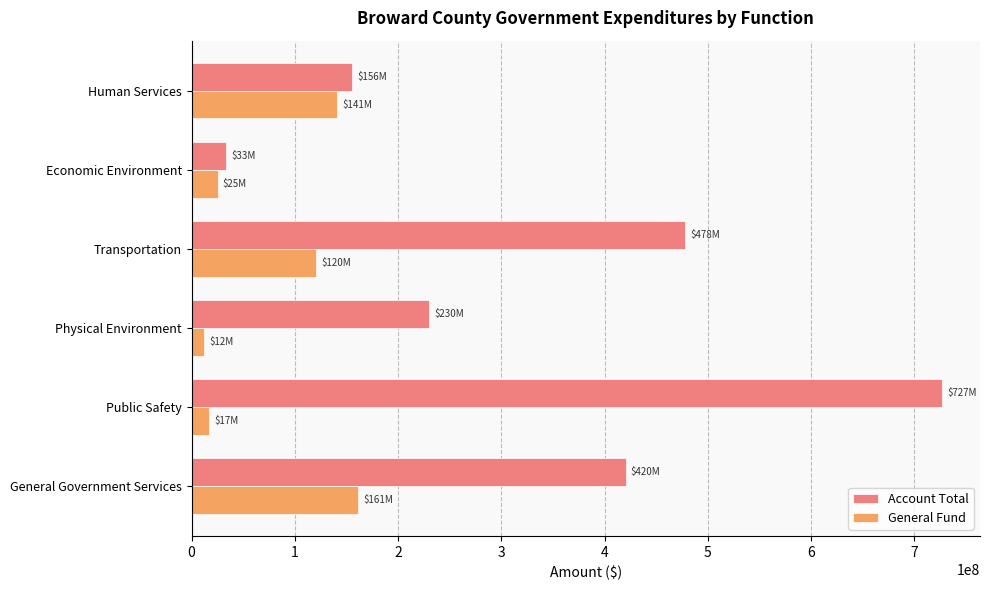

What is the sum of all General Fund values?

476431000